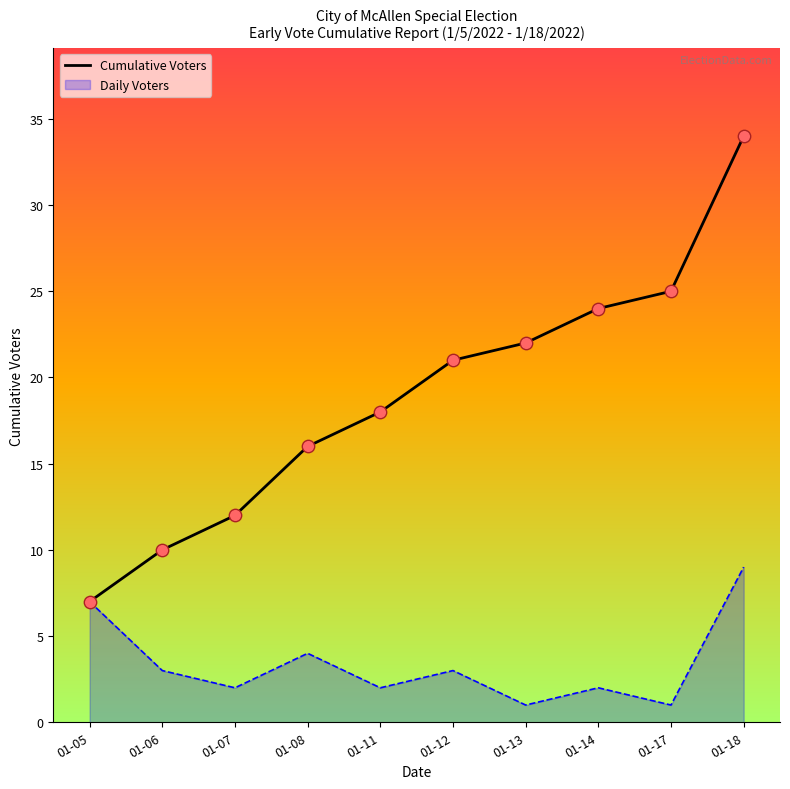

Approximately how many times larger is the value at 01-08 compared to 01-14?

0.7